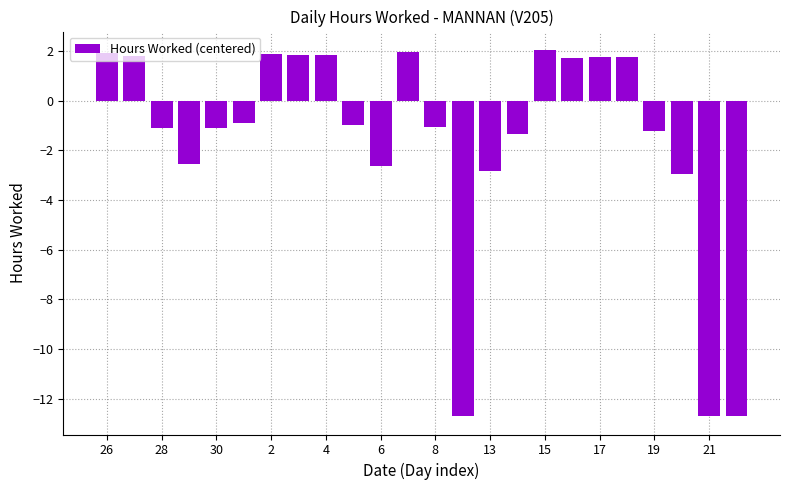

What is the value of the 22nd bar from the left?

-3.0